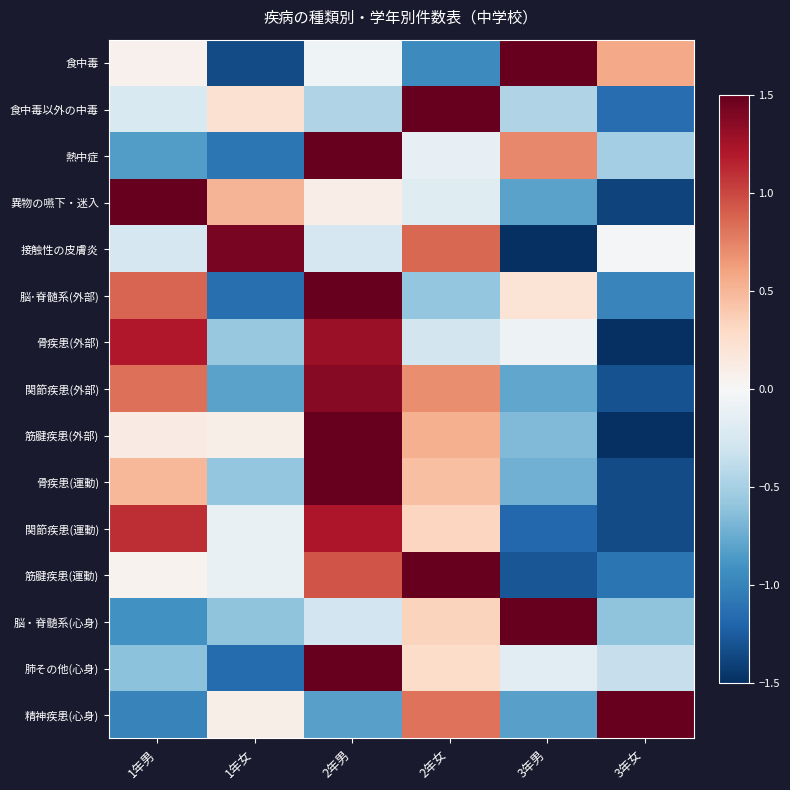

At 1年男, list the series in order from smallest to largest.

精神疾患(心身), 脳・脊髄系(心身), 熱中症, 肺その他(心身), 接触性の皮膚炎, 食中毒以外の中毒, 筋腱疾患(運動), 食中毒, 筋腱疾患(外部), 骨疾患(運動), 関節疾患(外部), 脳･脊髄系(外部), 関節疾患(運動), 骨疾患(外部), 異物の嚥下・迷入